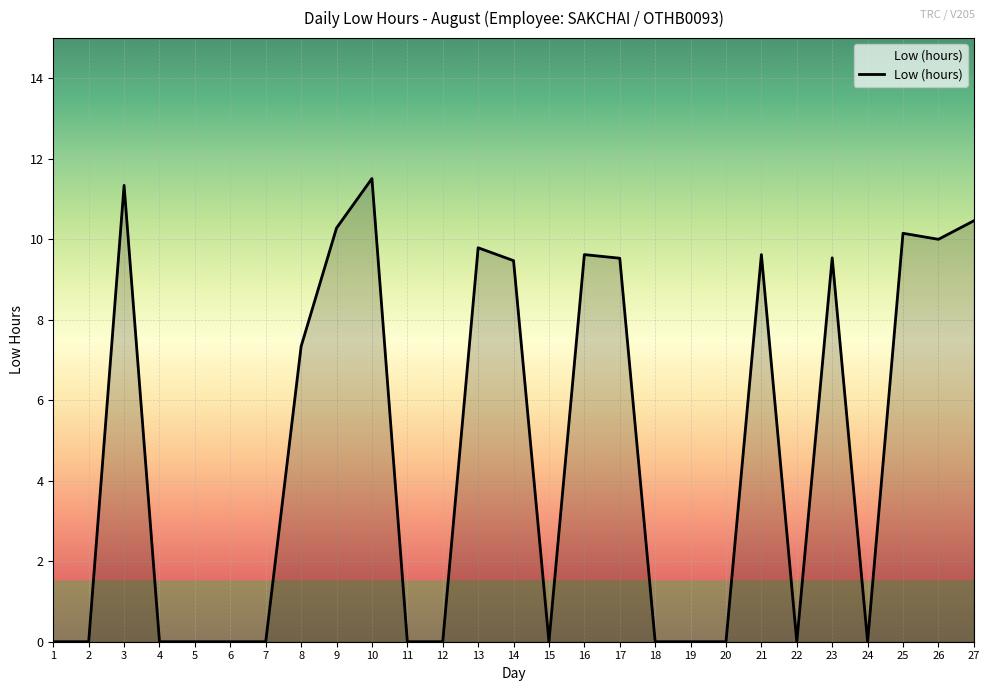

Where is the data nearest to the value 5?

8